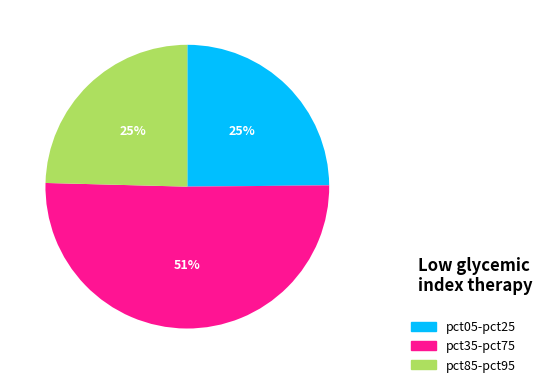

What is the largest slice in the pie chart?

pct35-pct75